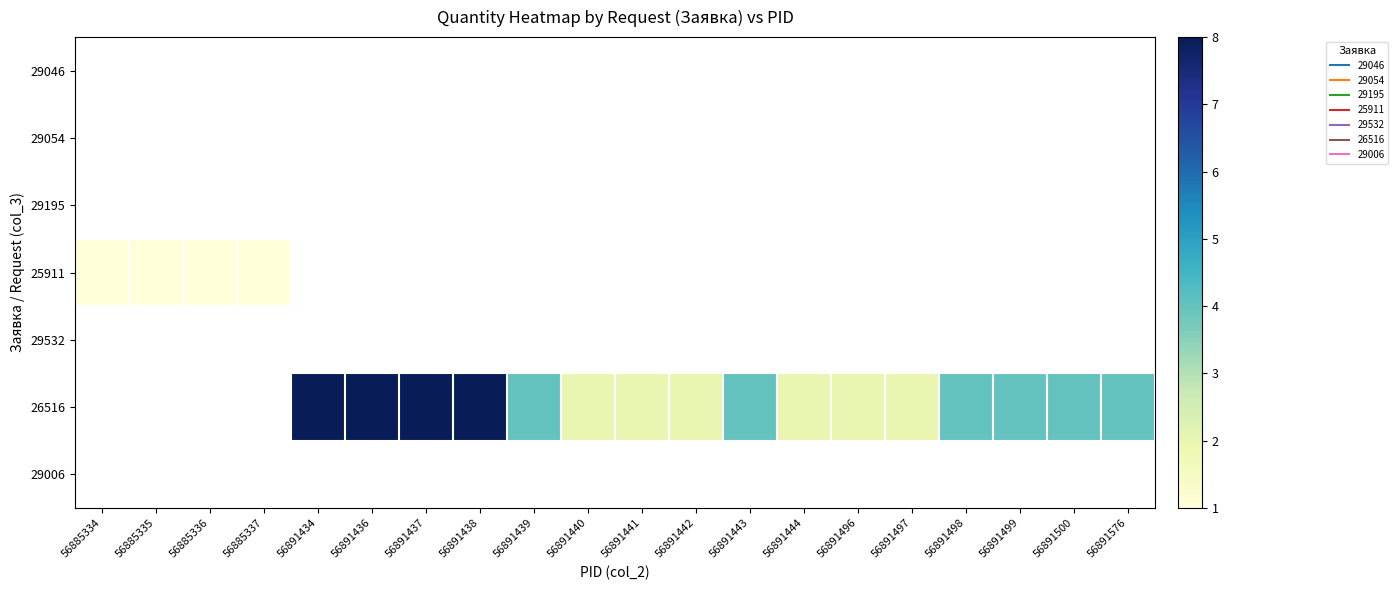

List the labels in order of 29195 value, smallest first.

56885334, 56885335, 56885336, 56885337, 56891434, 56891436, 56891437, 56891438, 56891439, 56891440, 56891441, 56891442, 56891443, 56891444, 56891496, 56891497, 56891498, 56891499, 56891500, 56891576